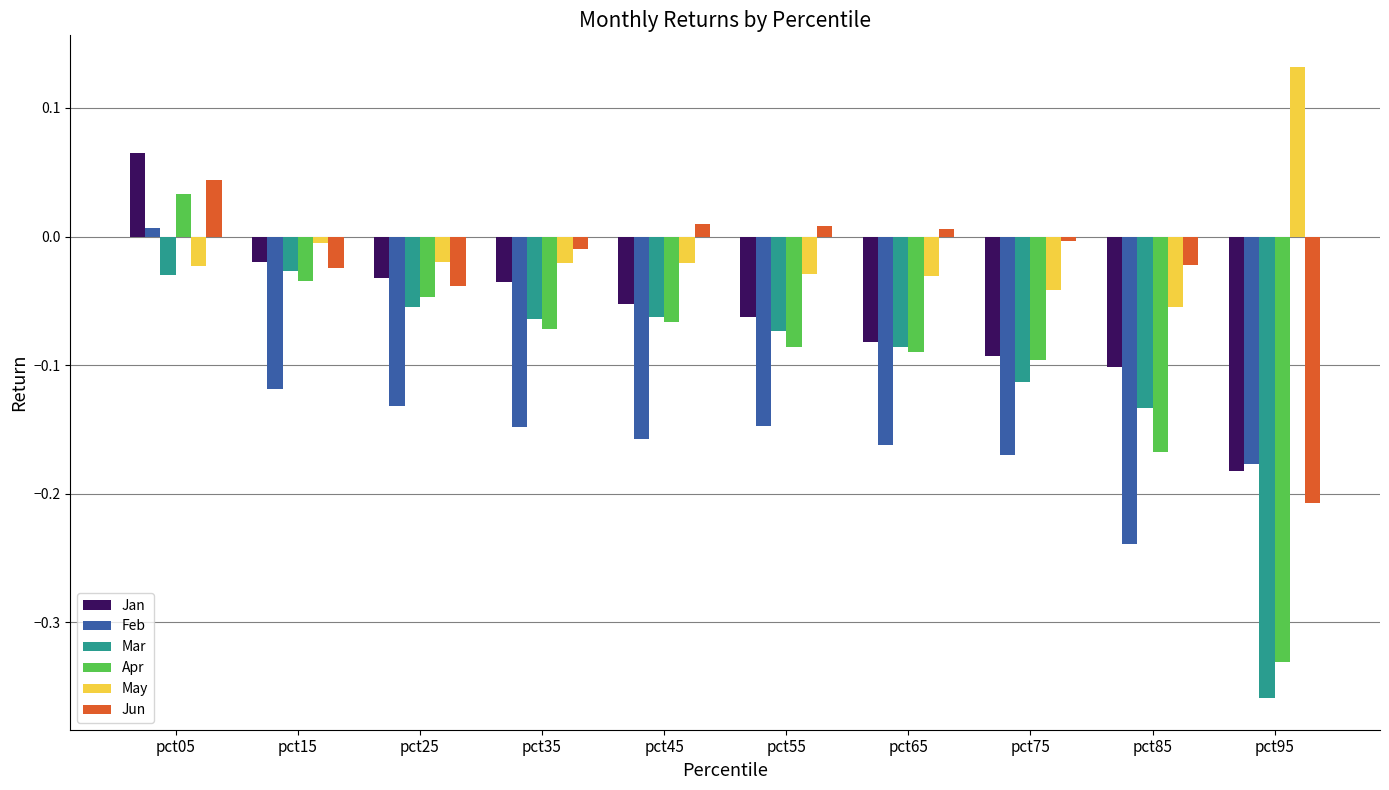

Which series has the largest range (max minus min)?

Apr